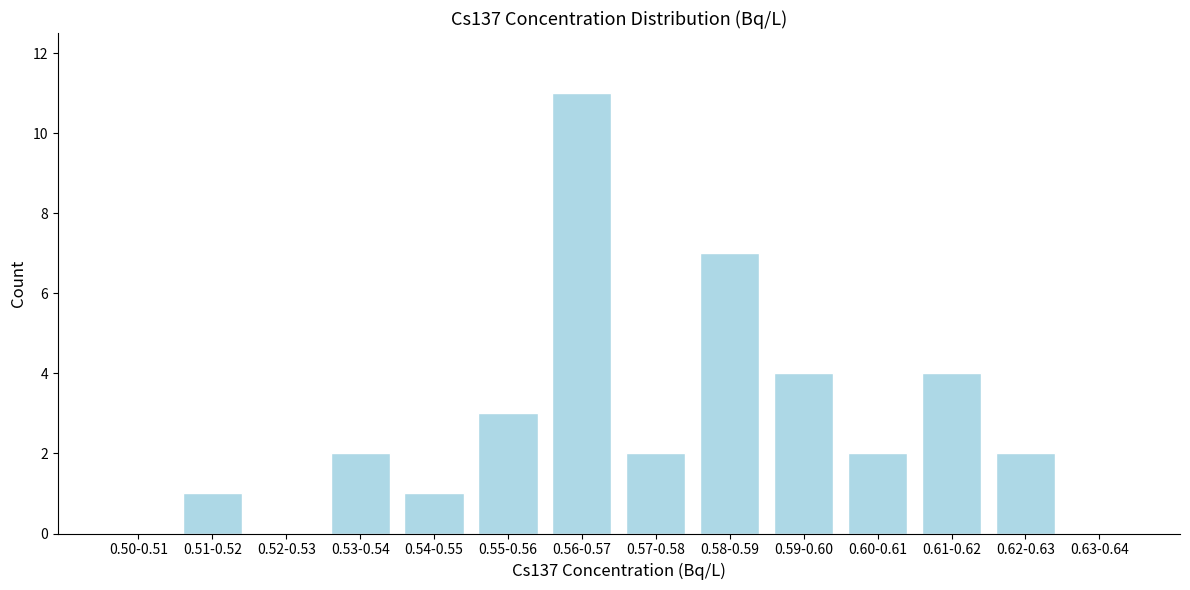

Reading left to right, list all the values displayed in this chart.

0.50-0.51=0	0.51-0.52=1	0.52-0.53=0	0.53-0.54=2	0.54-0.55=1	0.55-0.56=3	0.56-0.57=11	0.57-0.58=2	0.58-0.59=7	0.59-0.60=4	0.60-0.61=2	0.61-0.62=4	0.62-0.63=2	0.63-0.64=0